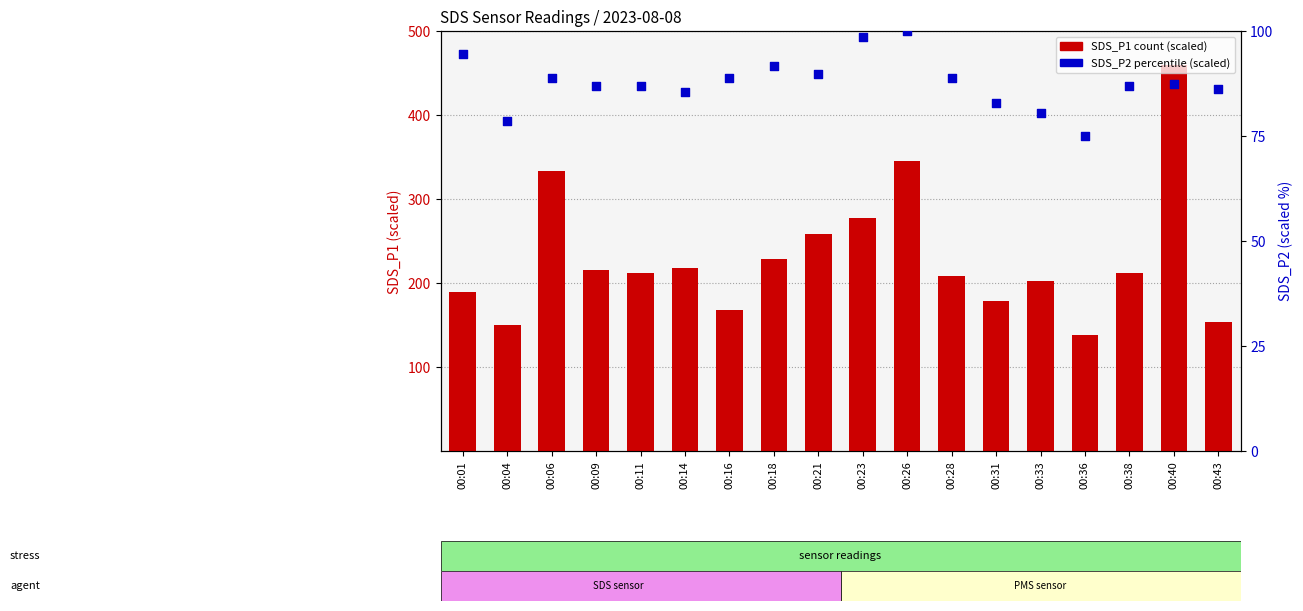

Which series has the largest total across all categories?

SDS_P1